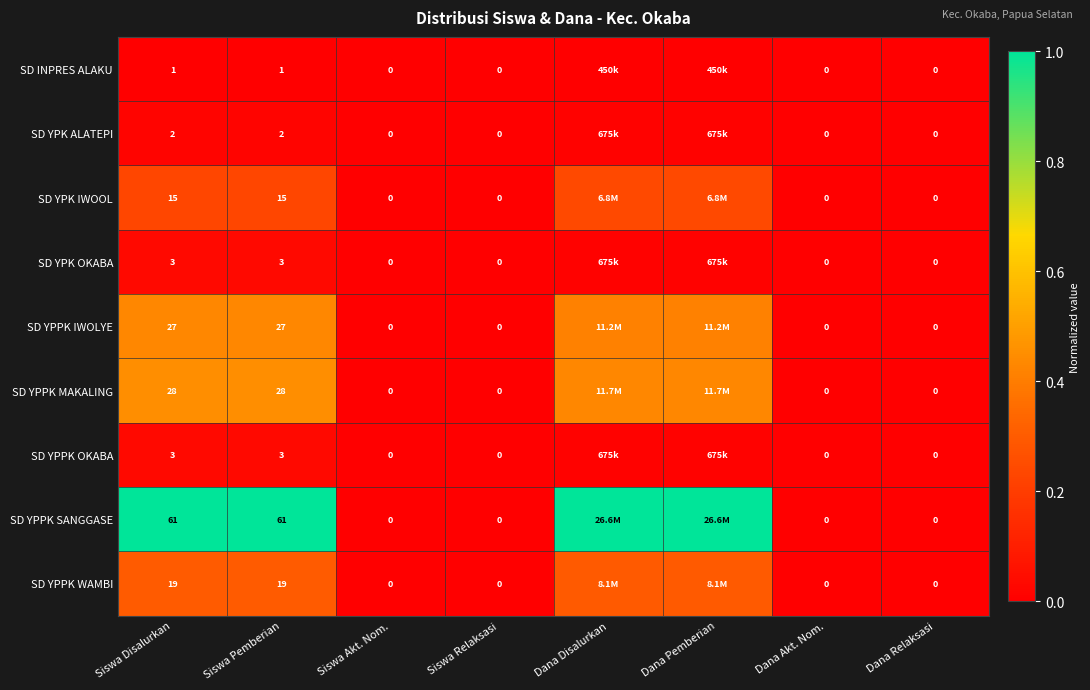

Which has a higher value, Siswa Pemberian or Dana Relaksasi?

Siswa Pemberian